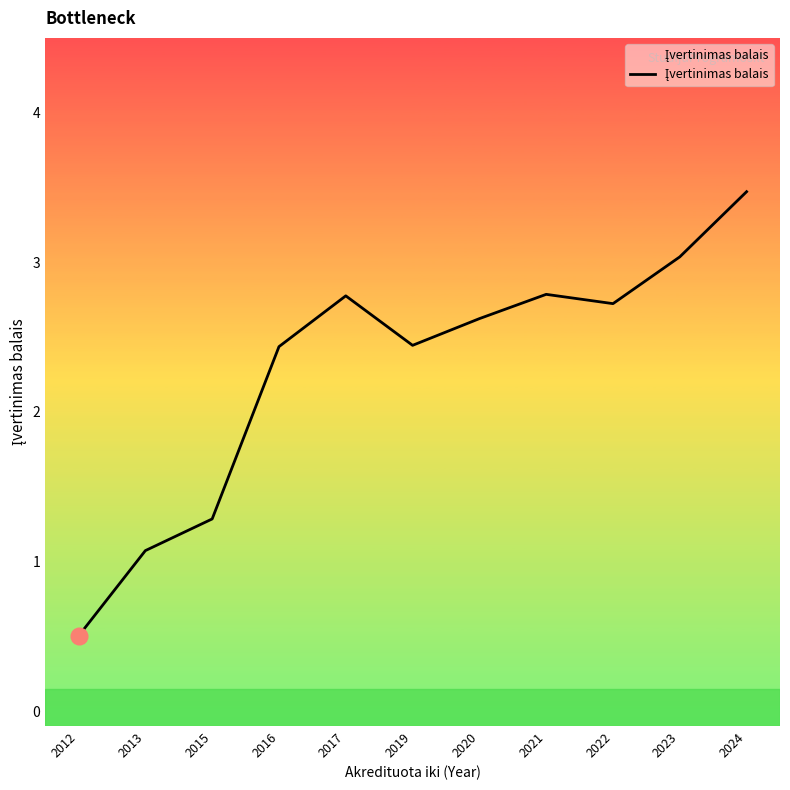

How many interior local valleys (lower than both neighbors) does the data have?

2